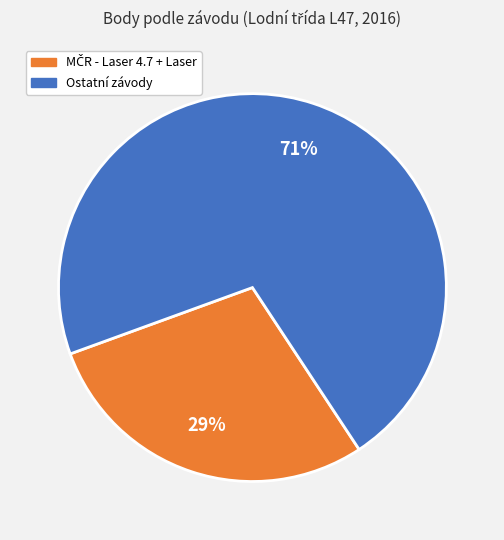

Count the number of slices in the pie.

2